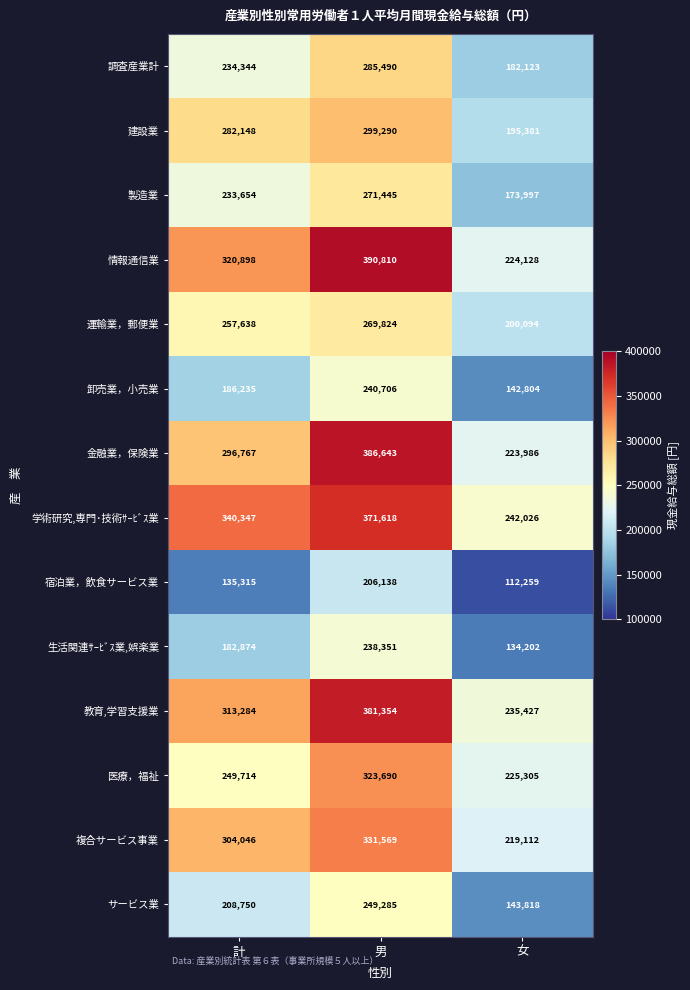

What is the difference between the 金融業，保険業 values at 計 and 女?

72781